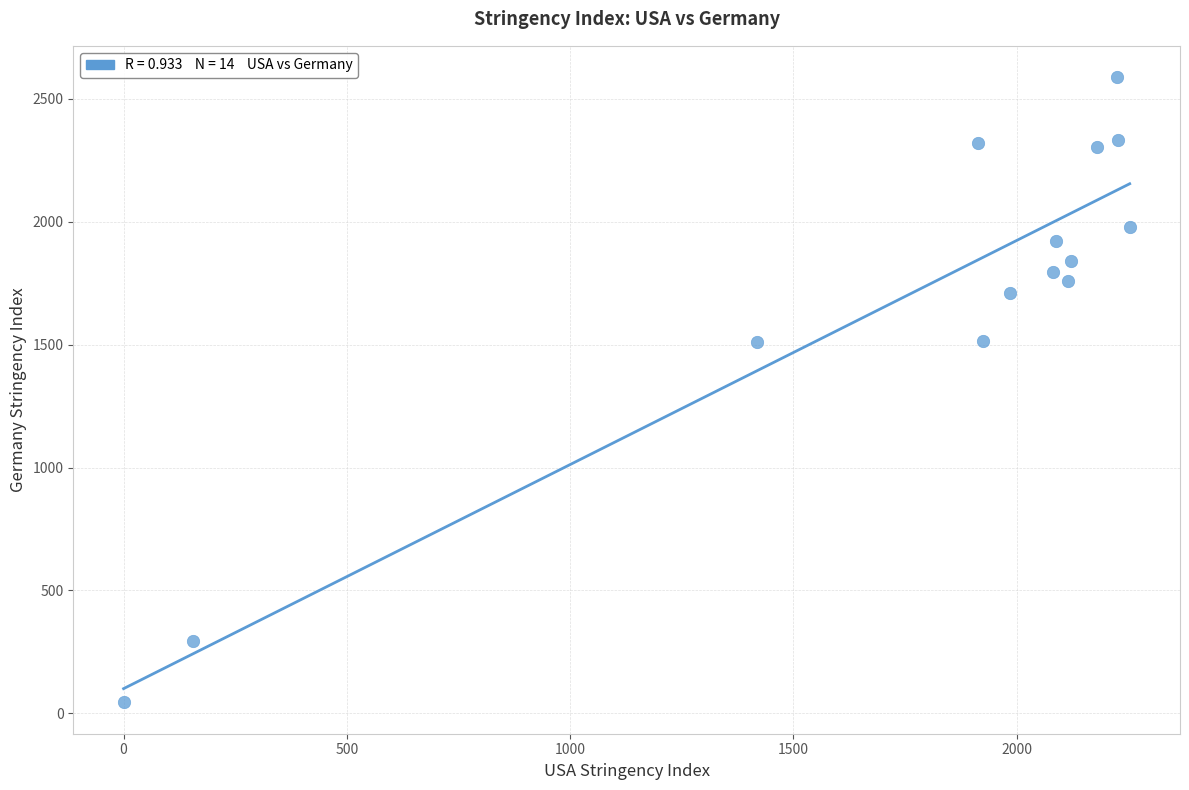

What is the range of X values (max minus min)?

2253.4